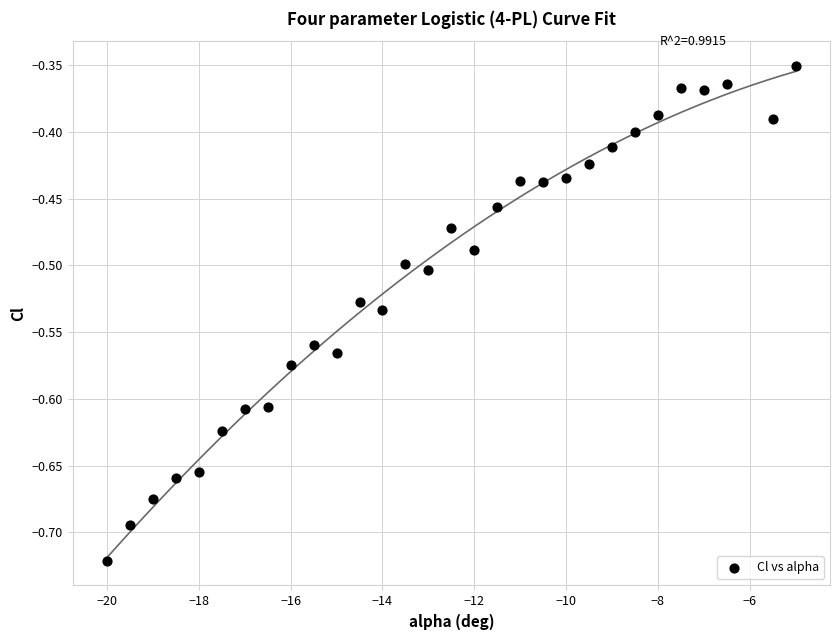

What is the range of X values (max minus min)?

15.0